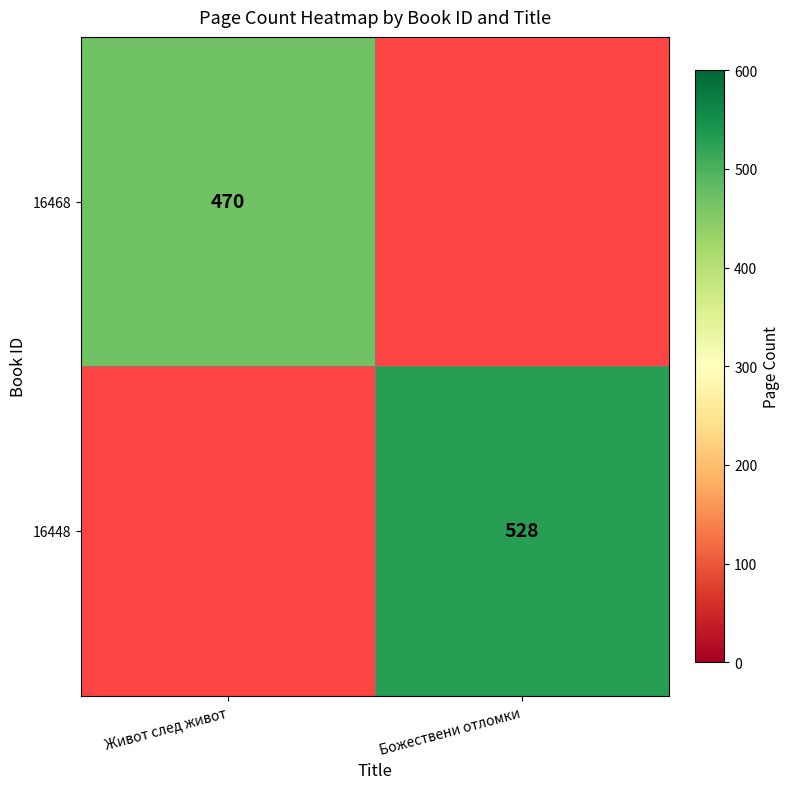

Is it true that 16468 equals 470 at Живот след живот?

True